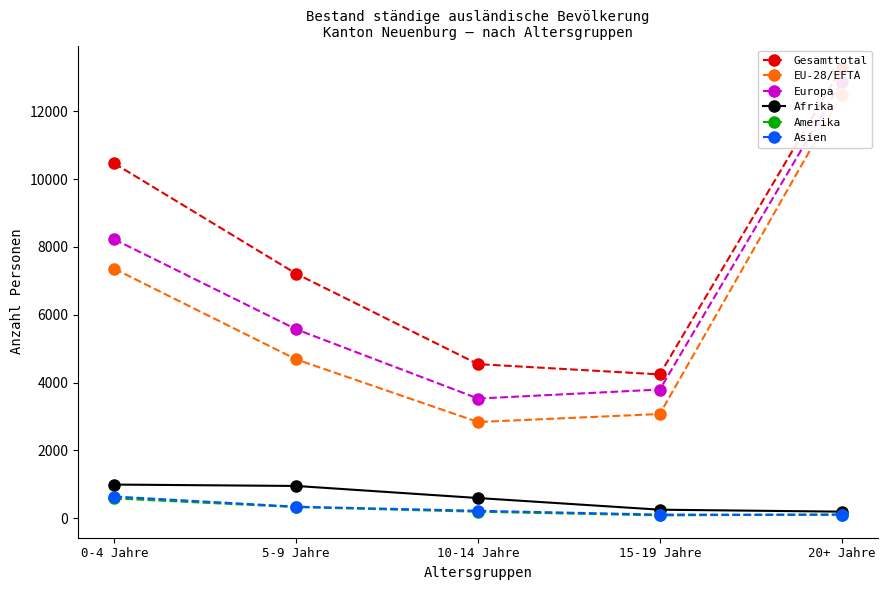

List the series in order of their peak value, highest first.

Gesamttotal, Europa, EU-28/EFTA, Afrika, Asien, Amerika